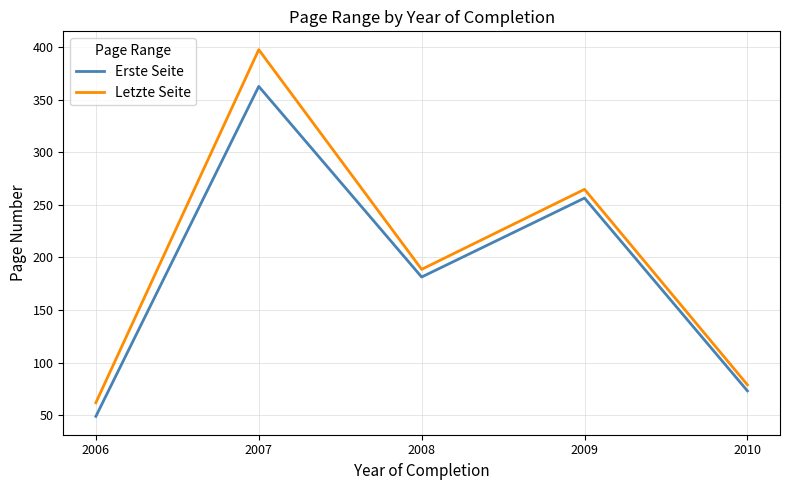

True or false: Letzte Seite and Erste Seite cross at least once.

False